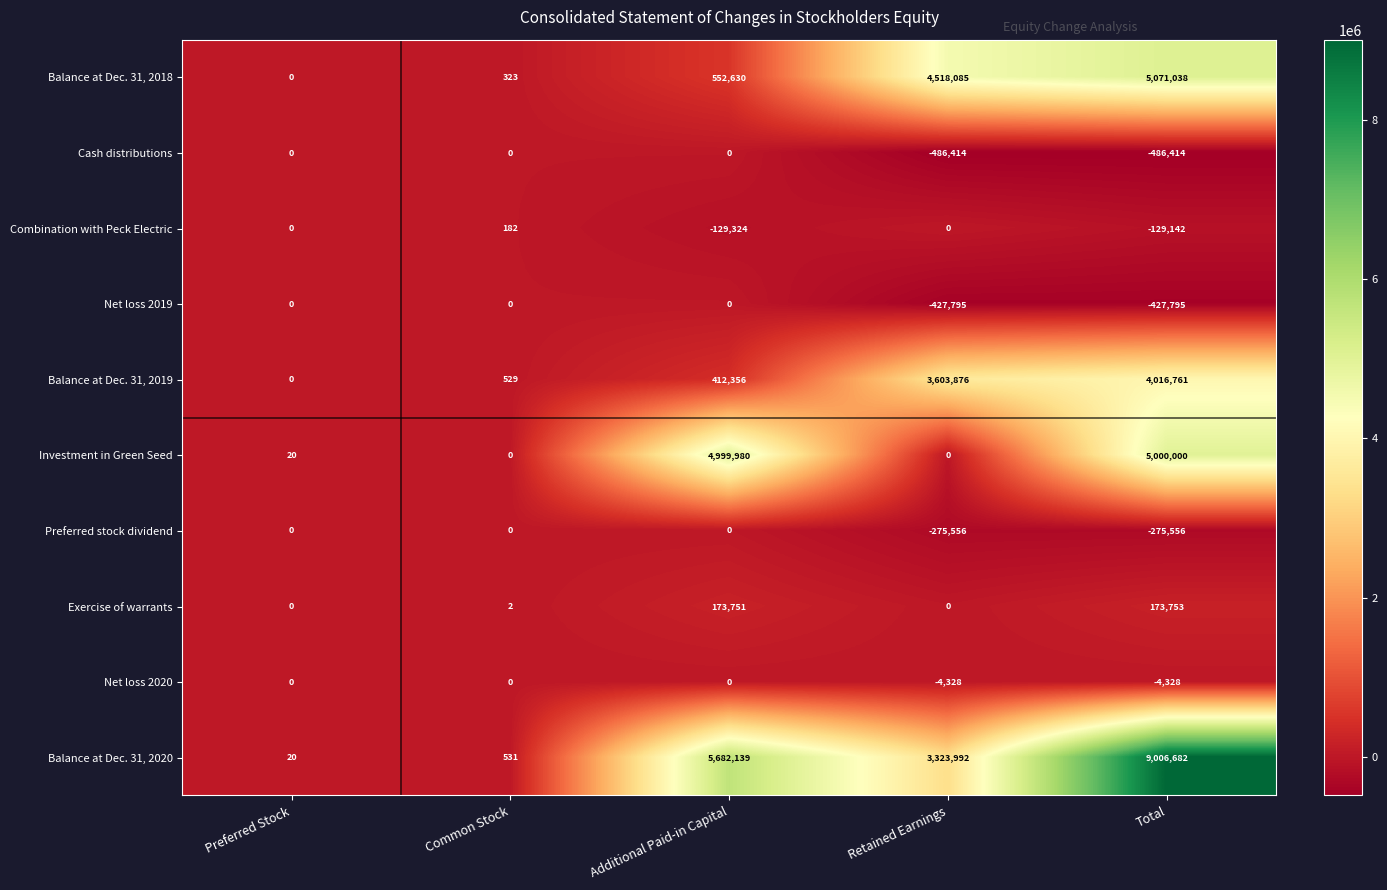

How many series are shown in this chart?

10